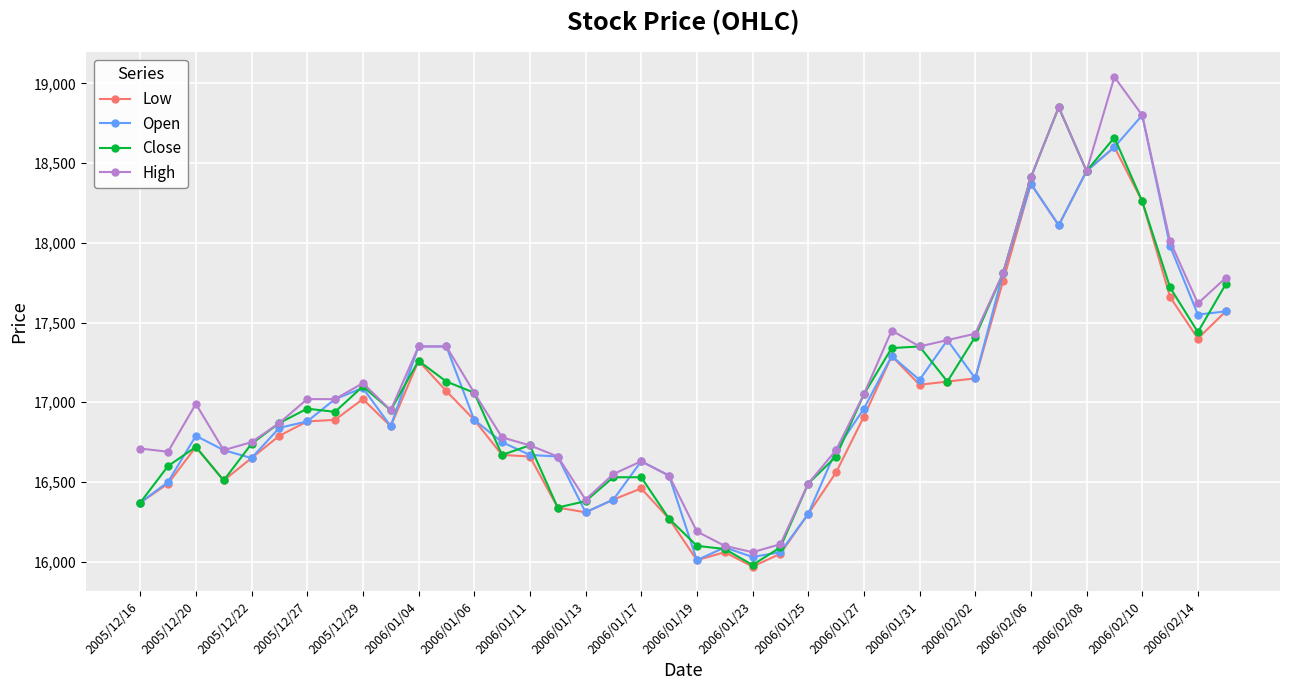

What is the minimum value shown in the chart?

15970